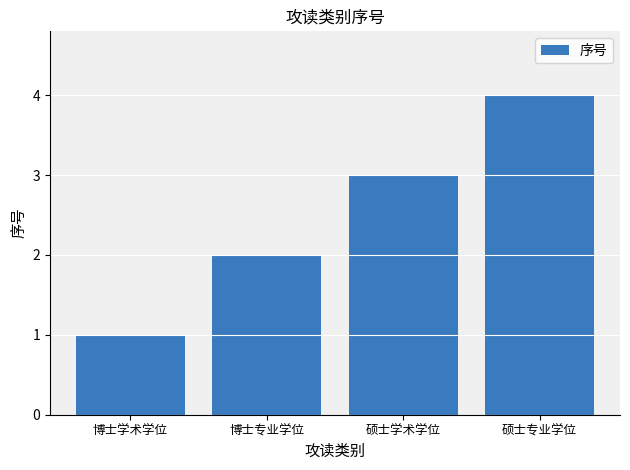

Approximately how many times larger is the value at 博士学术学位 compared to 硕士学术学位?

0.3